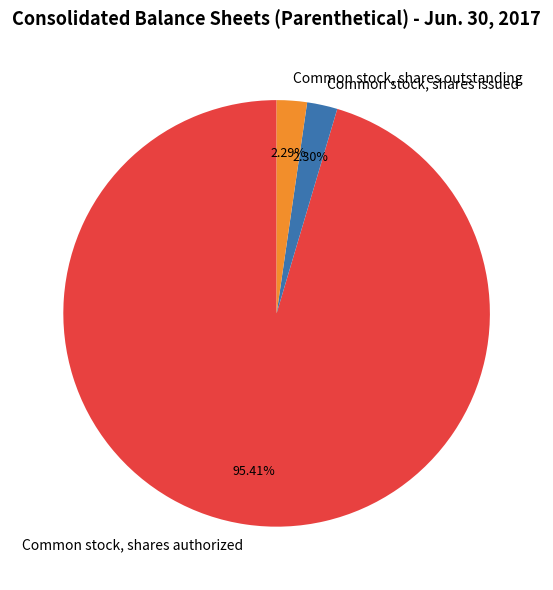

Which category has the biggest portion of the pie?

Common stock, shares authorized